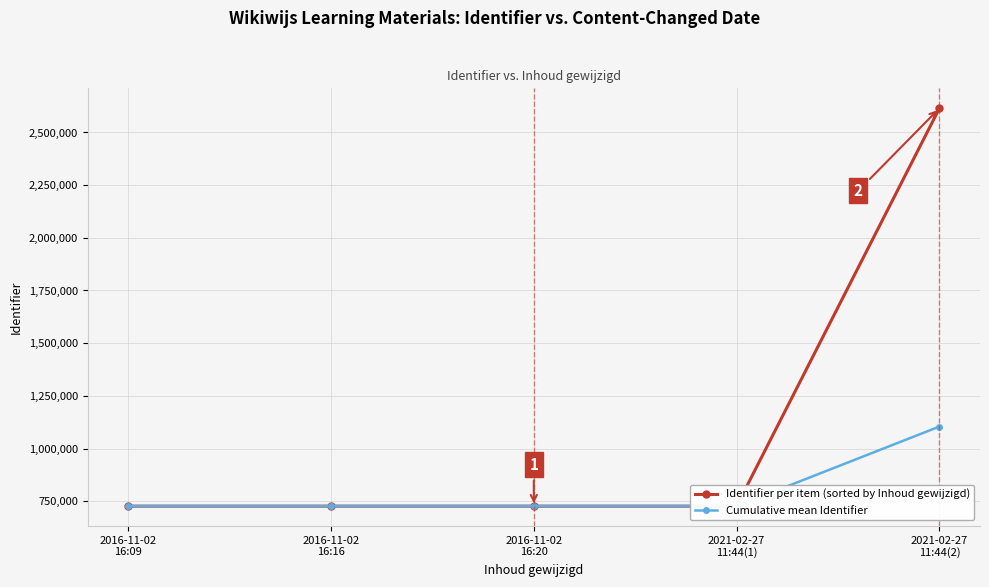

What are all the series names shown in the legend?

Identifier per item (sorted by Inhoud gewijzigd), Cumulative mean Identifier